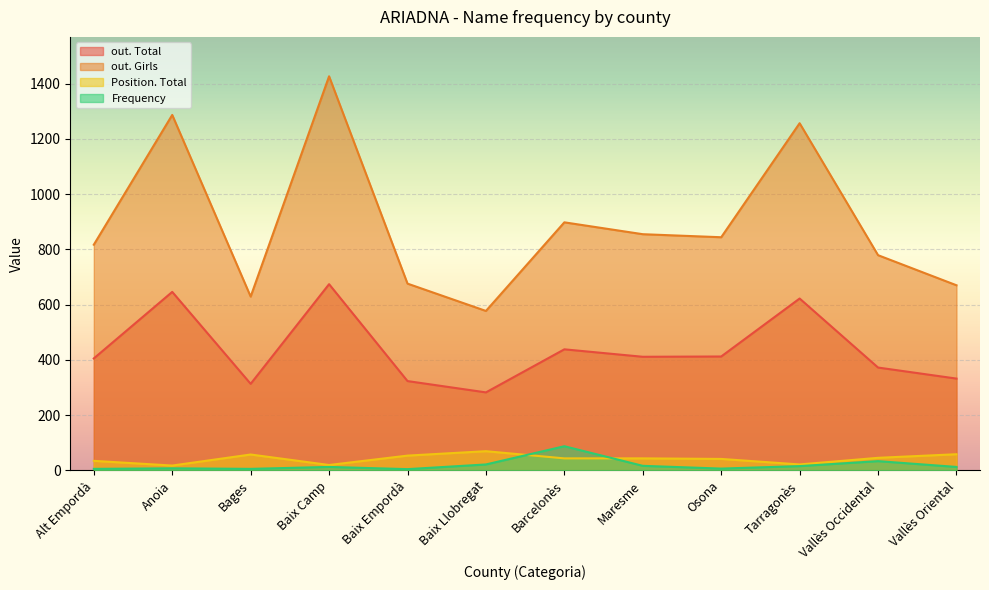

Which category has the lowest value in the Frequency series?

Baix Empordà